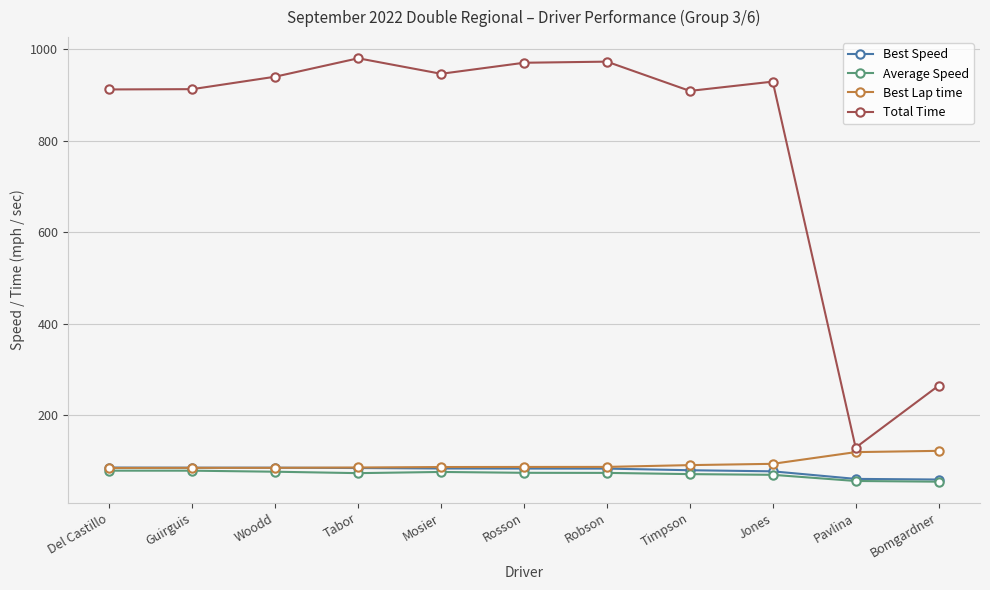

How many lines are shown in the chart?

4